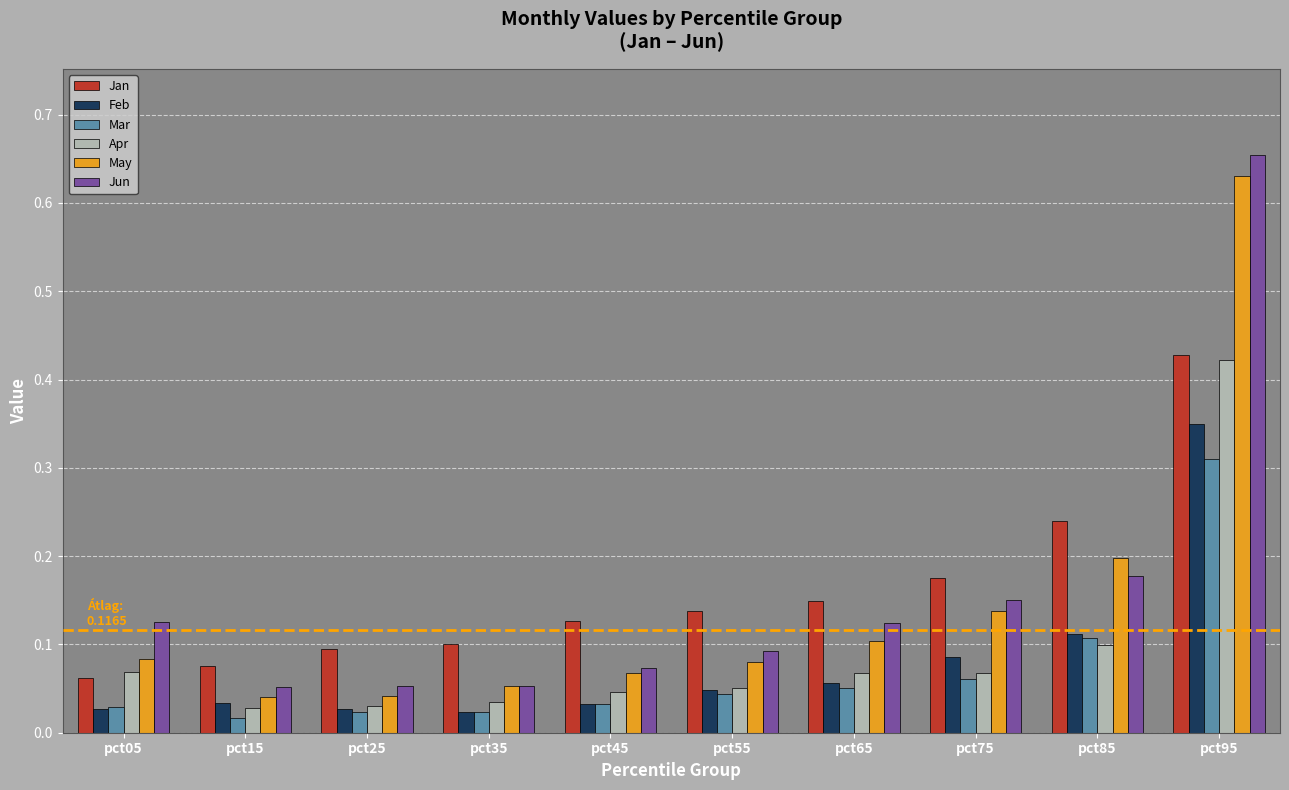

Is the value of Jan at pct25 greater than the value of Jun at pct25?

Yes